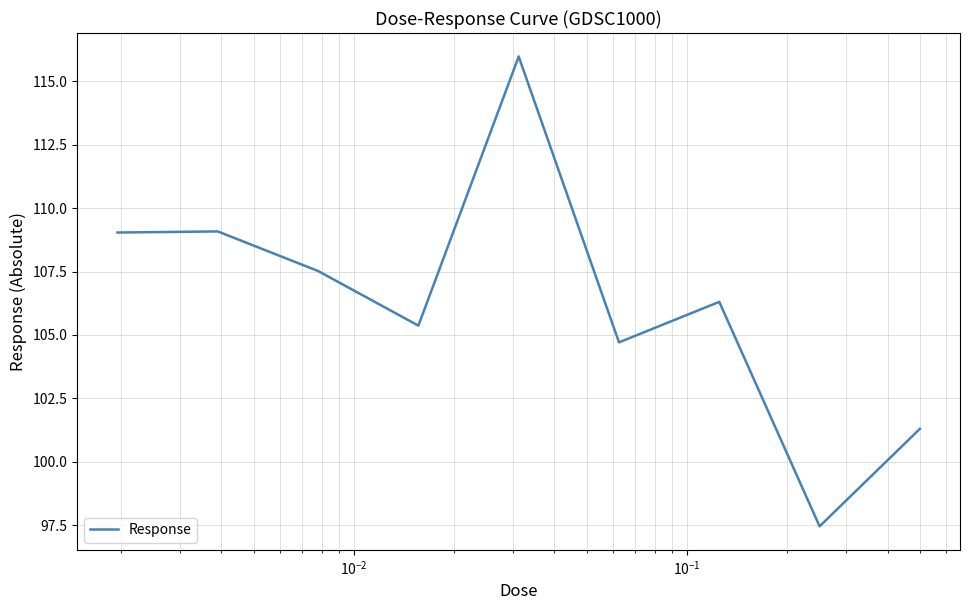

How many categories are shown in the chart?

9